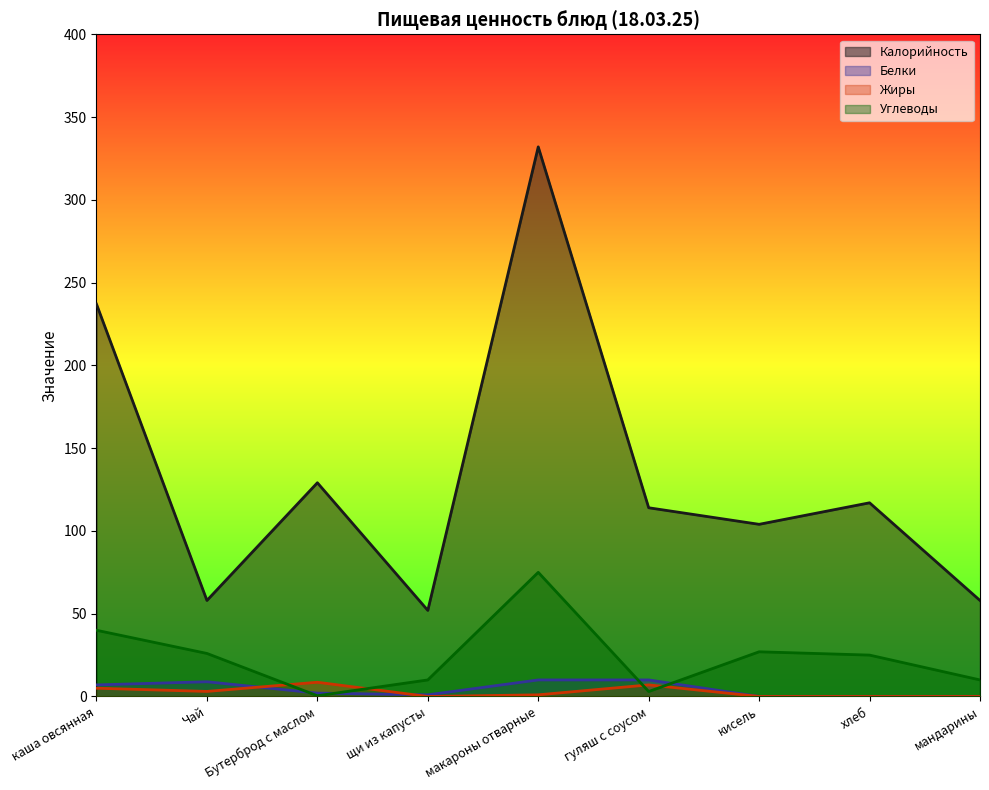

What is the label of the 3rd point from the right?

кисель